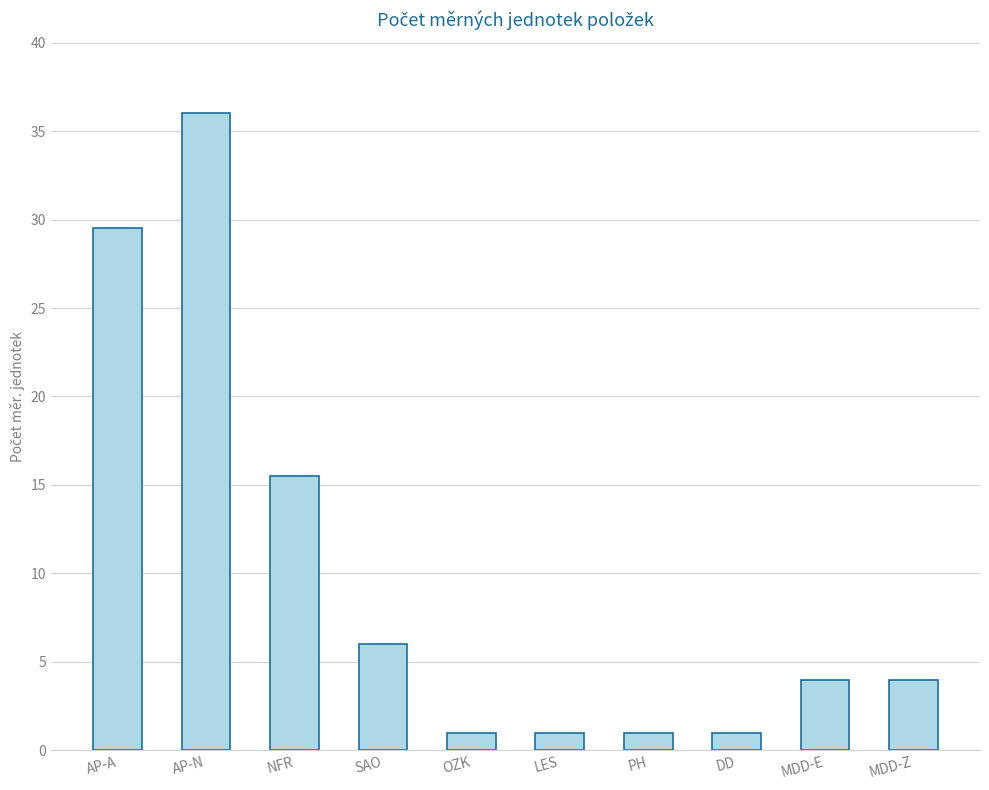

Reading right to left, what are all the values shown in this chart?

4.0	4.0	1.0	1.0	1.0	1.0	6.0	15.5	36.0	29.5